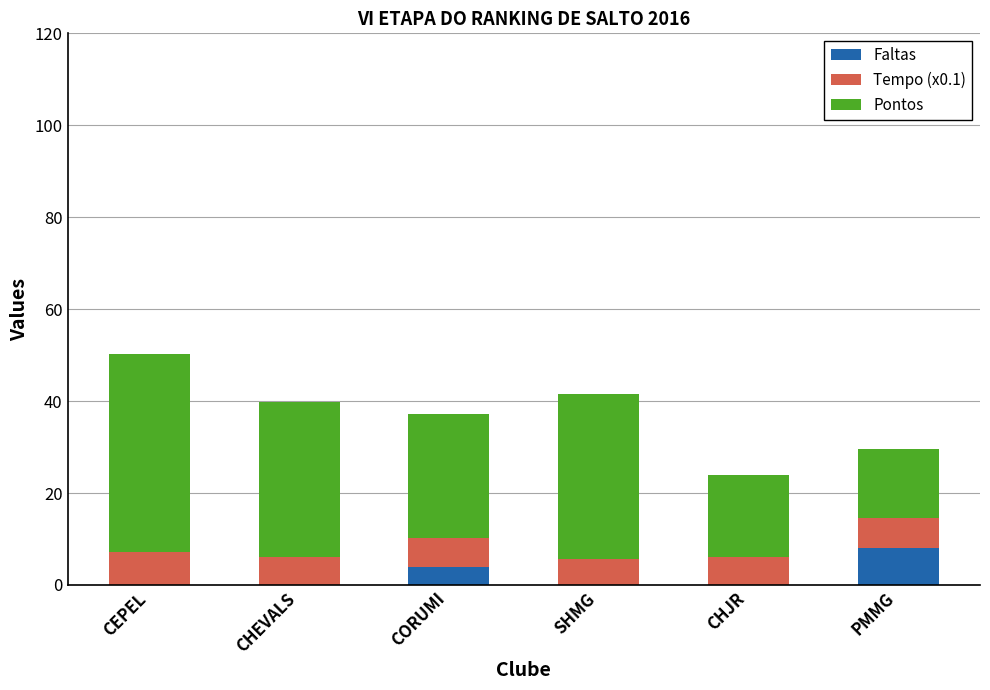

The Faltas series shows 3.7 at CHJR. True or false?

False